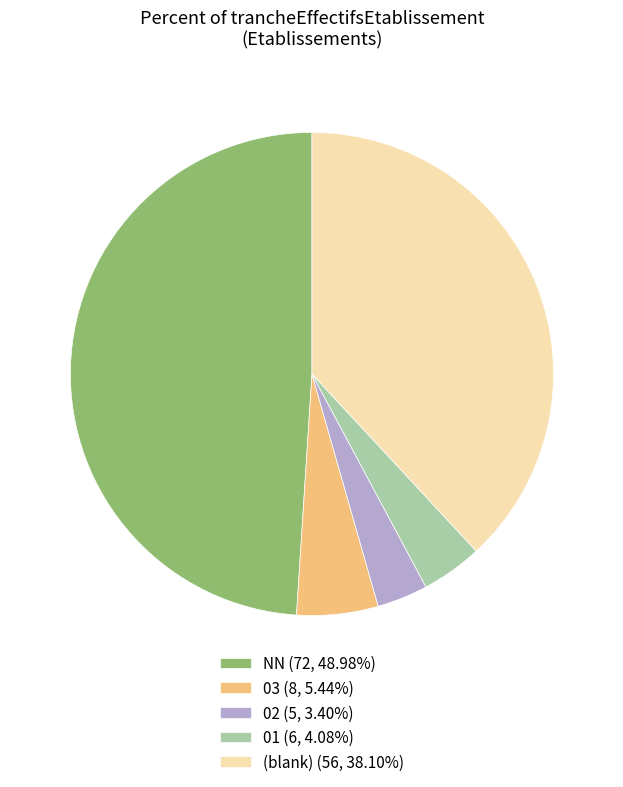

Approximately how many times larger is the value at 02 (5, 3.40%) compared to 01 (6, 4.08%)?

0.8